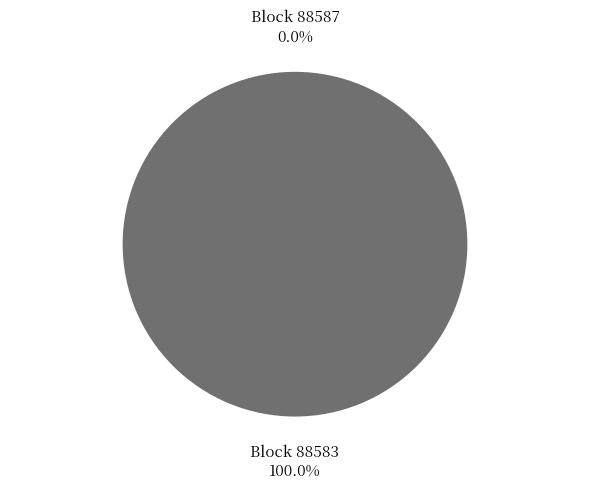

How many segments does this pie chart have?

2